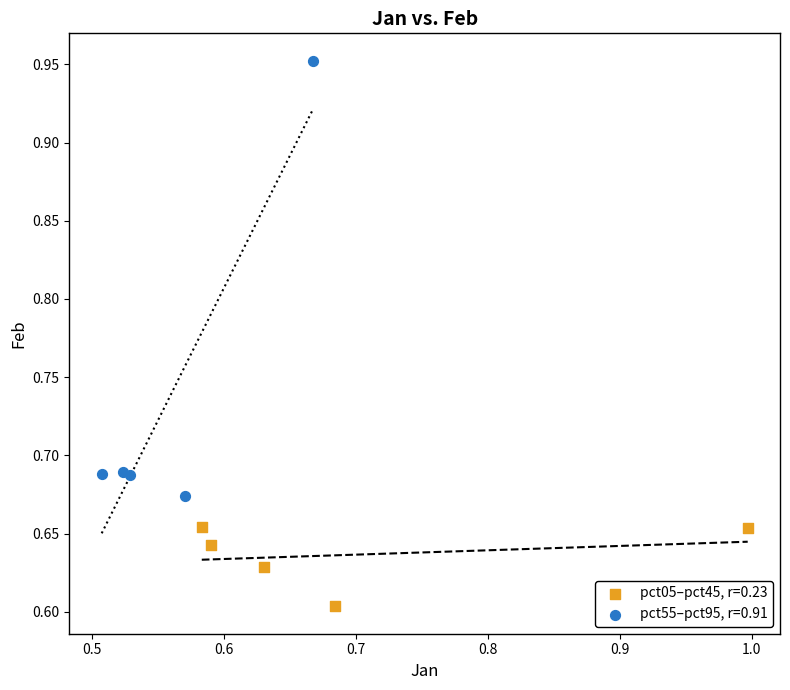

Which series has the widest spread of Y values?

pct55–pct95, r=0.91